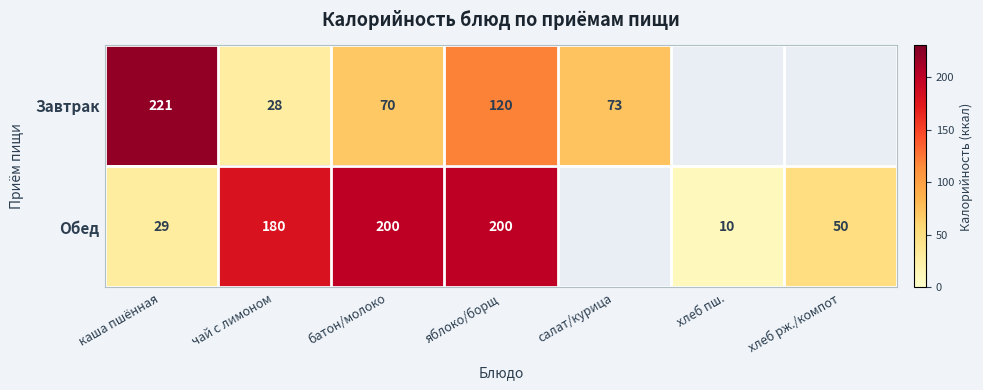

What is the difference between the highest and lowest values at батон/молоко?

130